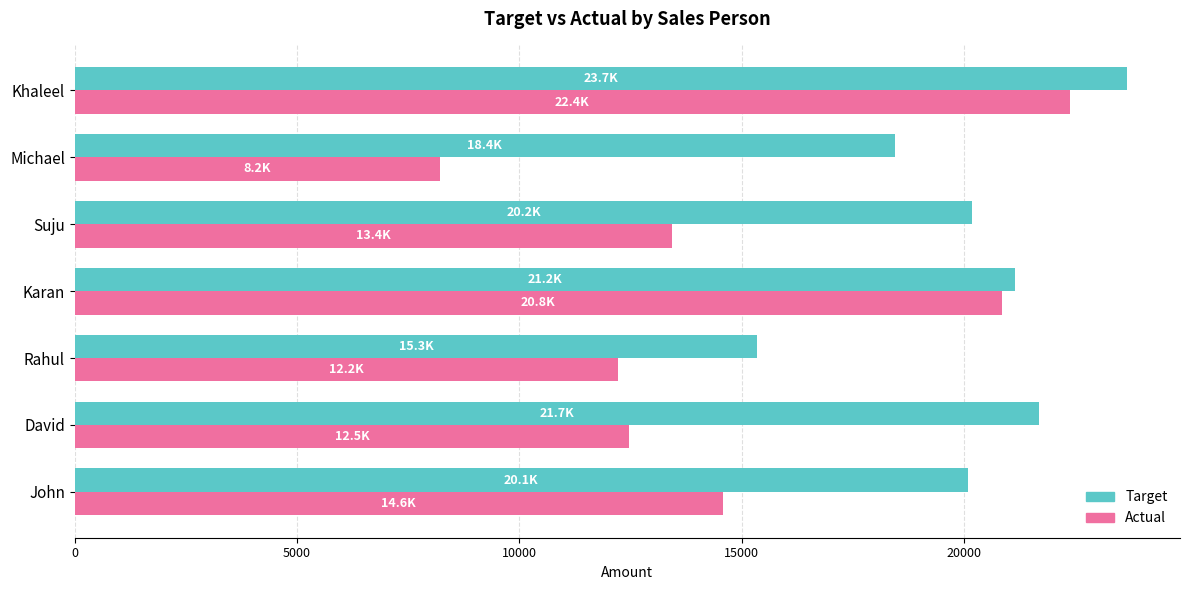

Which series has the widest spread of values?

Actual